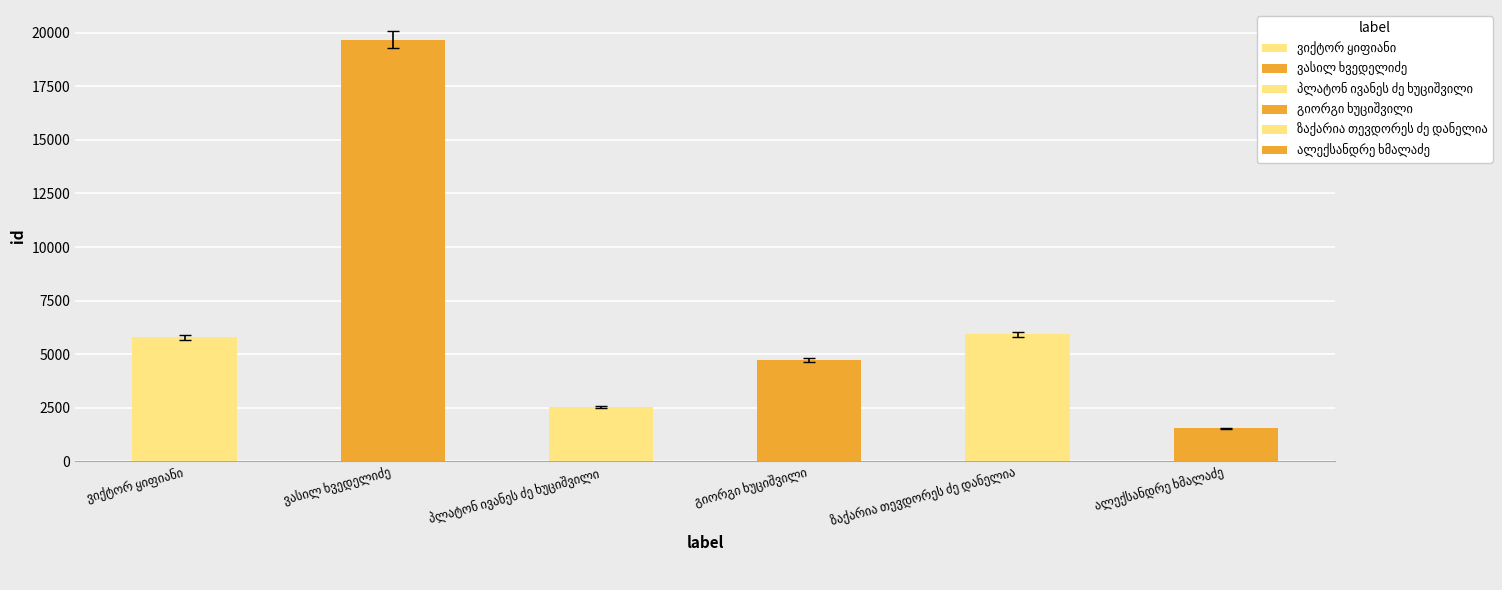

The chart shows a value of 5782 at ვიქტორ ყიფიანი. True or false?

True